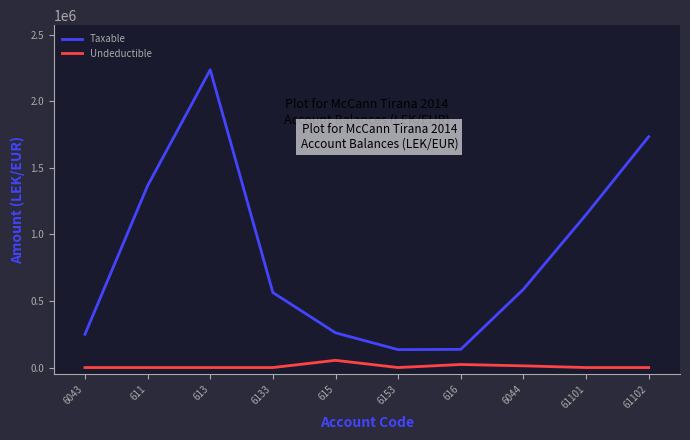

True or false: Undeductible and Taxable intersect in this chart.

False